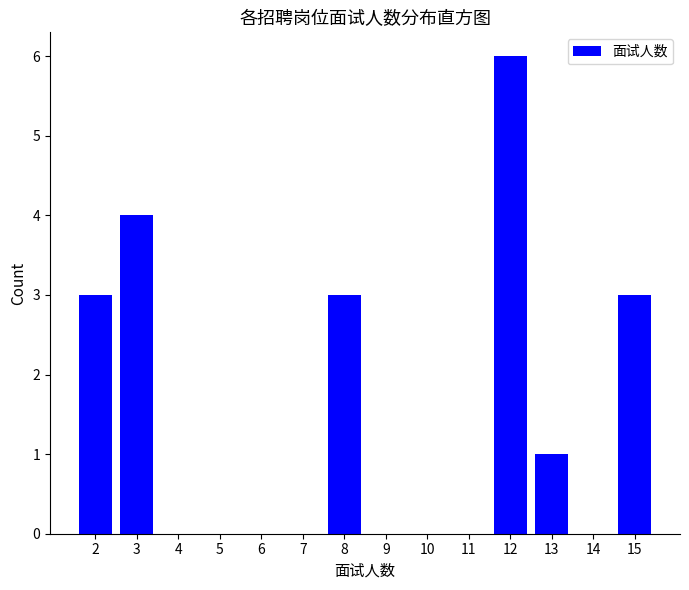

Reading left to right, what are all the values shown in this chart?

2=3	3=4	4=0	5=0	6=0	7=0	8=3	9=0	10=0	11=0	12=6	13=1	14=0	15=3